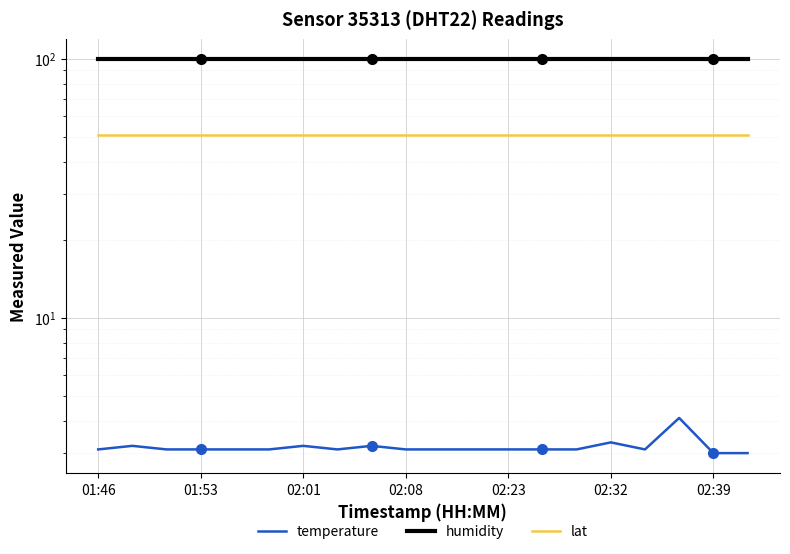

Where is lat nearest to the value 50?

01:46